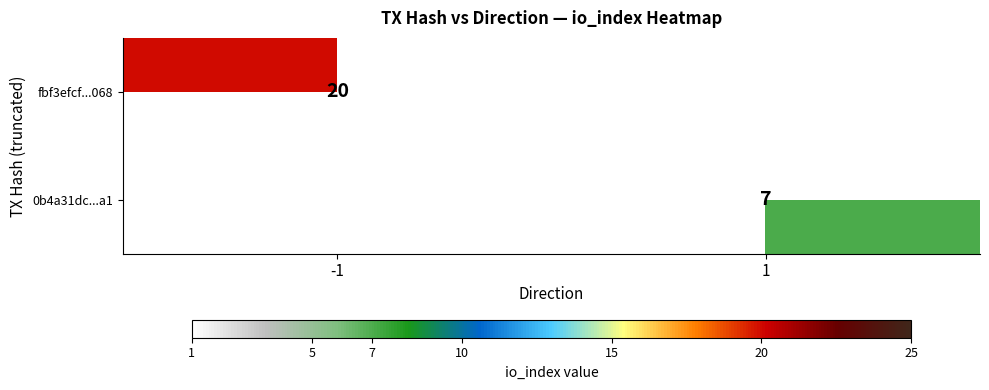

The fbf3efcf...068 series shows 7 at -1. True or false?

False